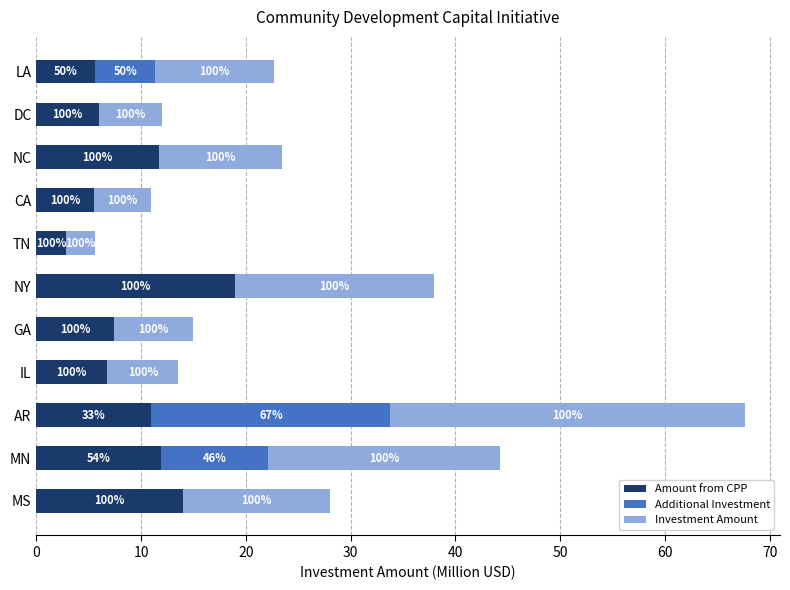

Reading left to right, what are all the values shown in this chart?

Amount from CPP: 14.0	11.9	11.0	6.8	7.5	19.0	2.8	5.5	11.7	6.0	5.6
Additional Investment: 0.0	10.2	22.8	0.0	0.0	0.0	0.0	0.0	0.0	0.0	5.7
Investment Amount: 14.0	22.1	33.8	6.8	7.5	19.0	2.8	5.5	11.7	6.0	11.3